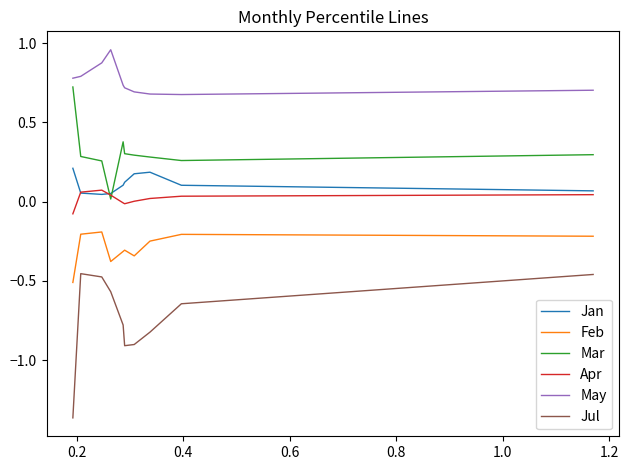

List the series in order of their peak value, lowest first.

Jul, Feb, Apr, Jan, Mar, May